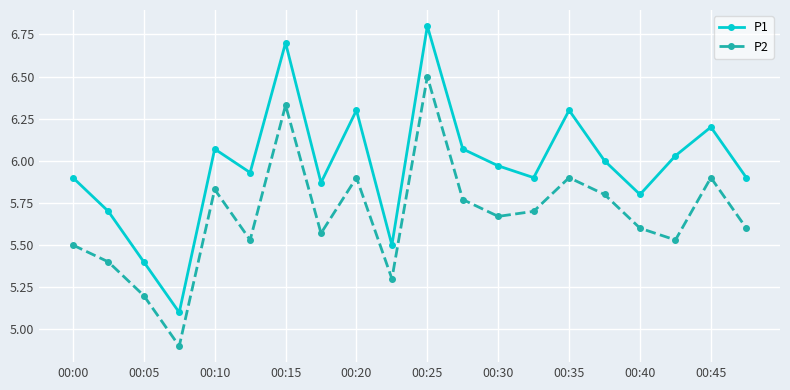

What is the greatest value displayed?

6.8